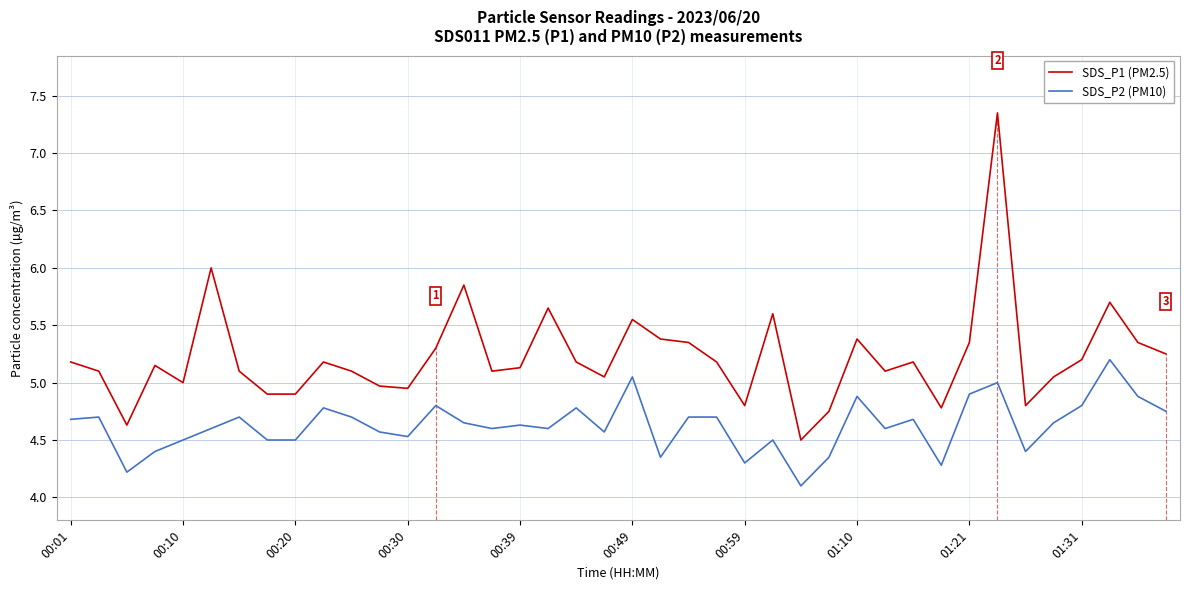

True or false: SDS_P2 (PM10) and SDS_P1 (PM2.5) intersect in this chart.

False